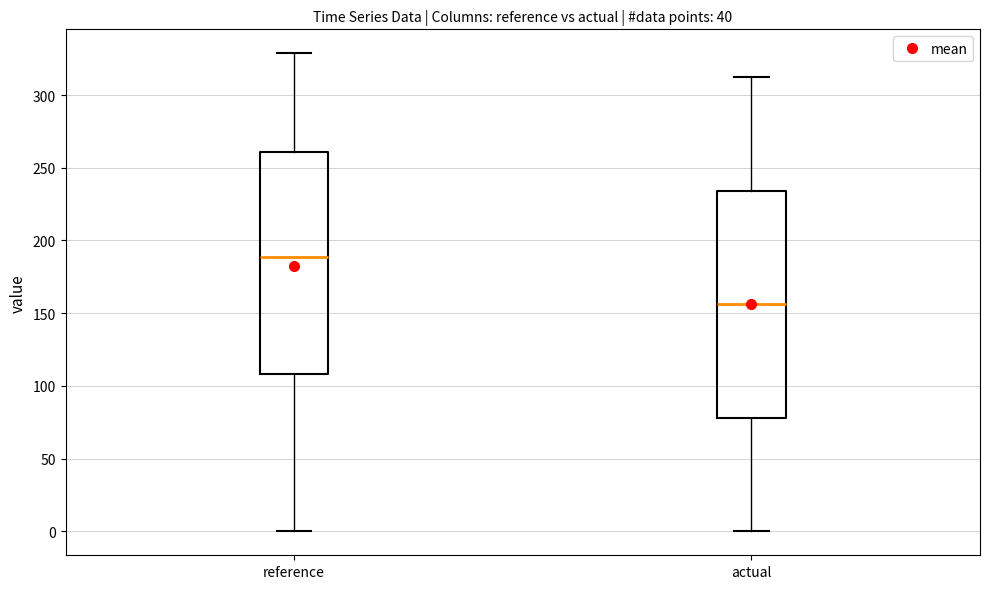

Where is the lower edge of the box for actual on the y-axis? The values are not printed on the chart, so give them approximately, as read against the axis.

80